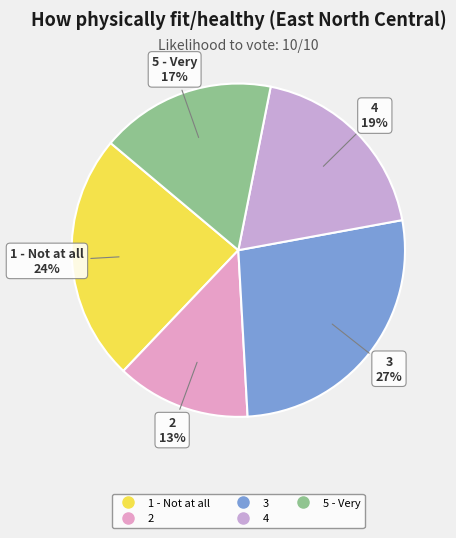

Which category has the biggest portion of the pie?

3